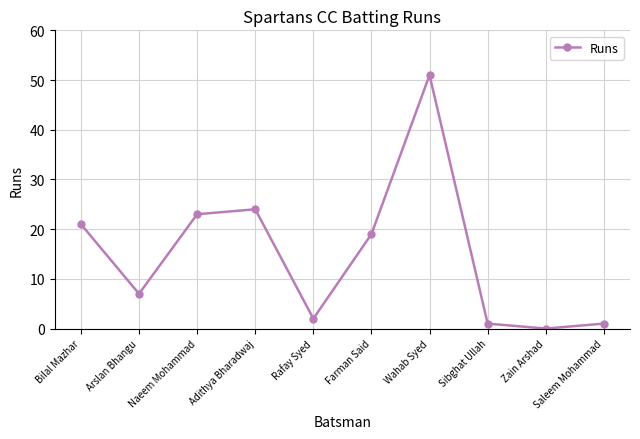

Reading right to left, what are all the values shown in this chart?

1	0	1	51	19	2	24	23	7	21